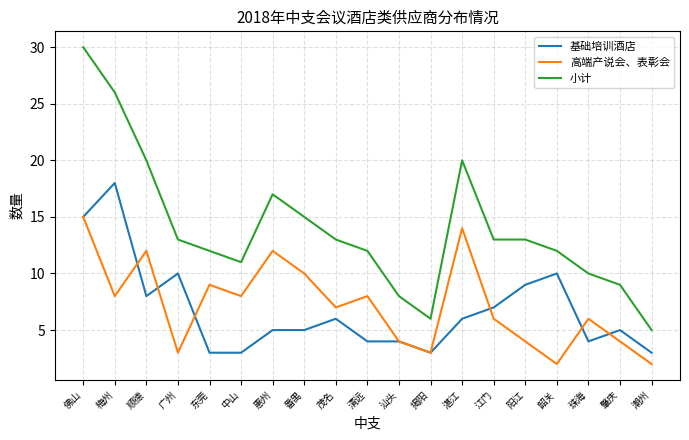

Count the number of data series in this chart.

3